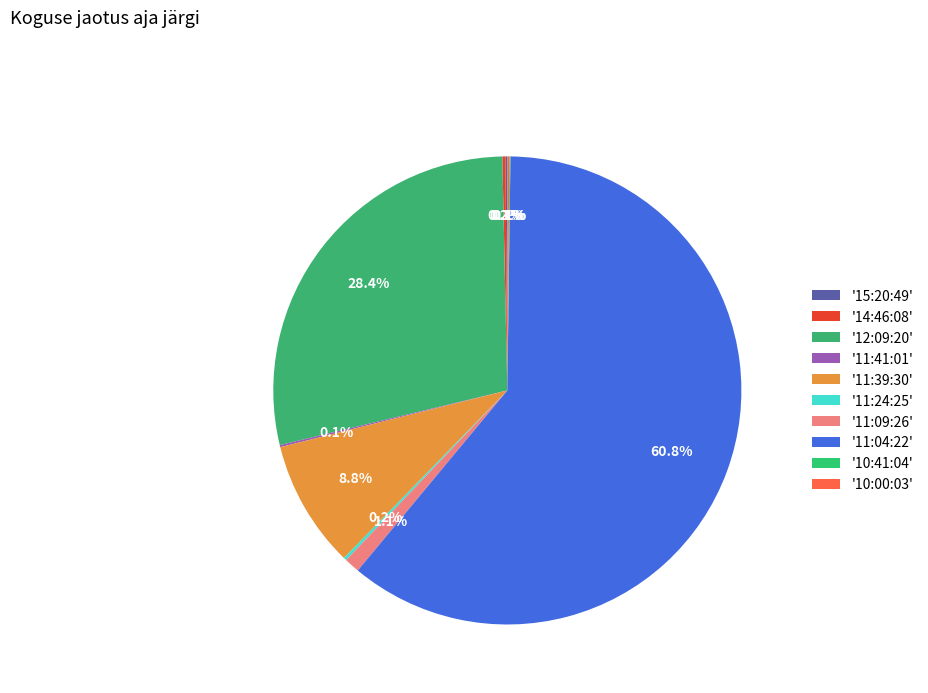

Which slice is the largest?

11:04:22